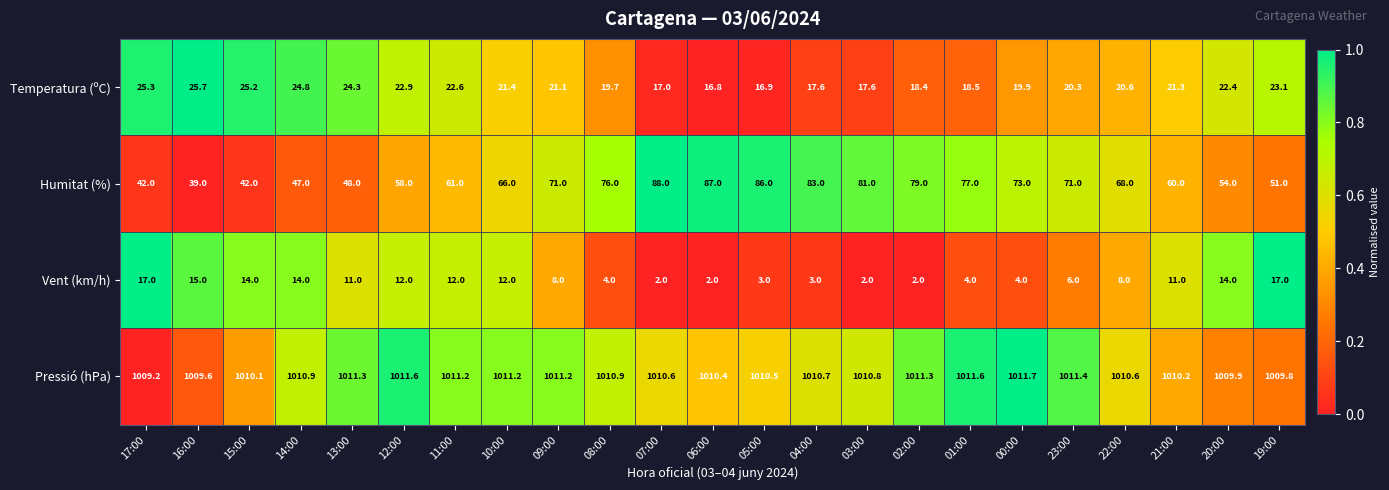

What is the greatest value displayed?

1011.7